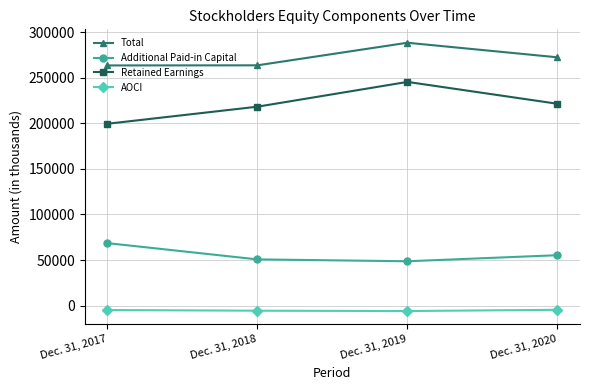

In Additional Paid-in Capital, how many points are lower than both neighbors (excluding endpoints)?

1